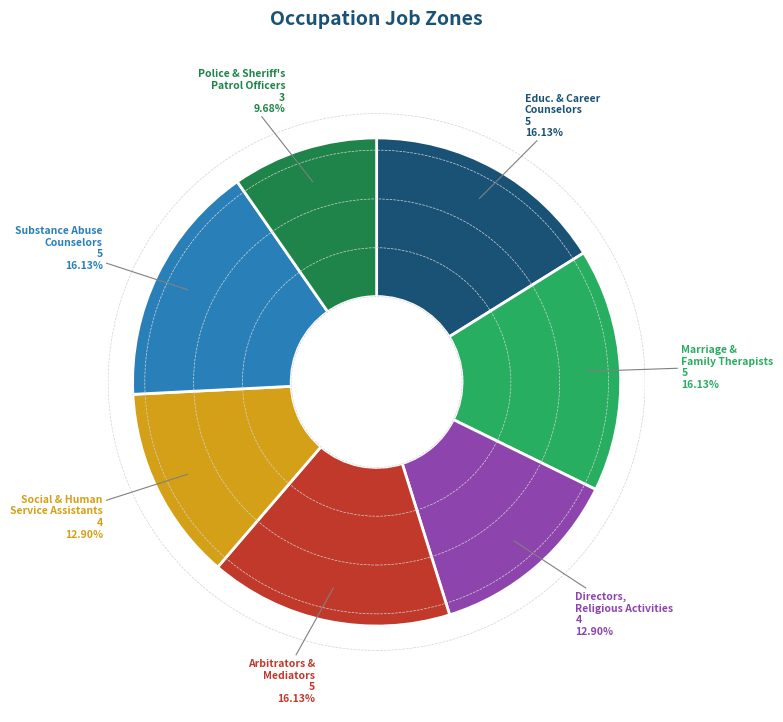

How many segments does this pie chart have?

7